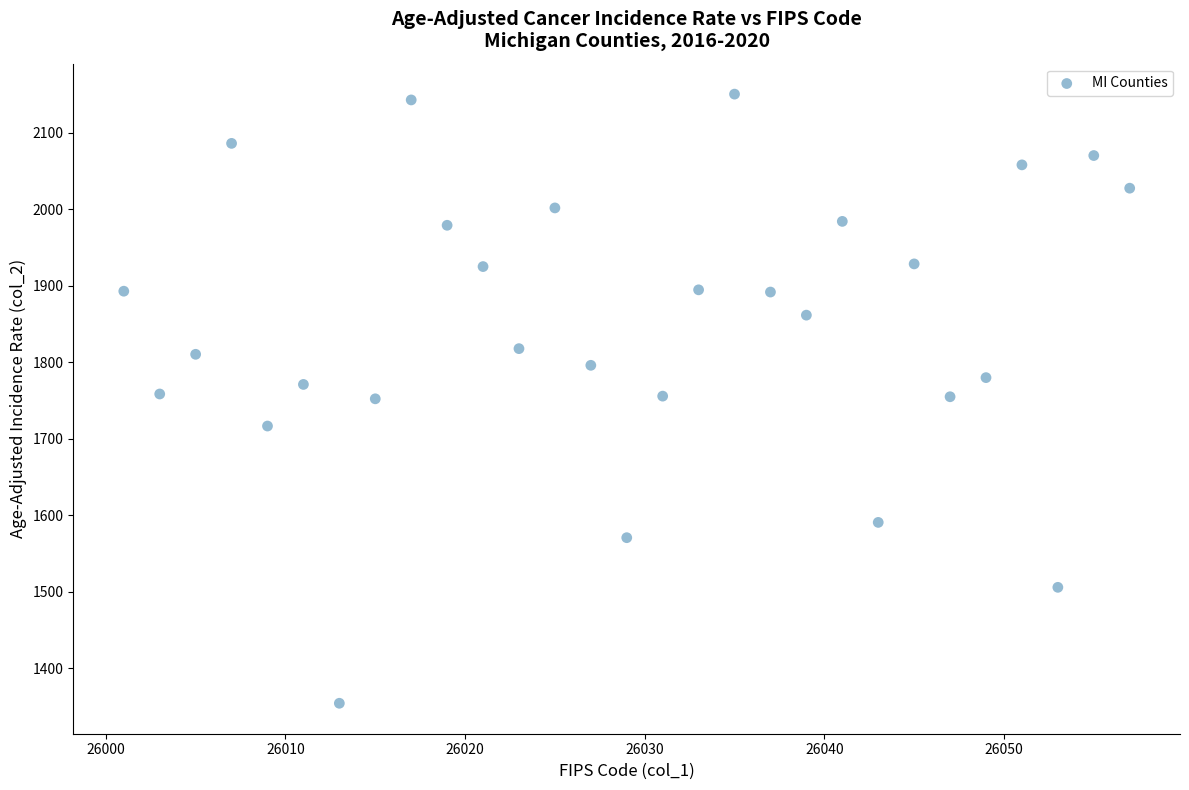

What is the range of X values (max minus min)?

56.0